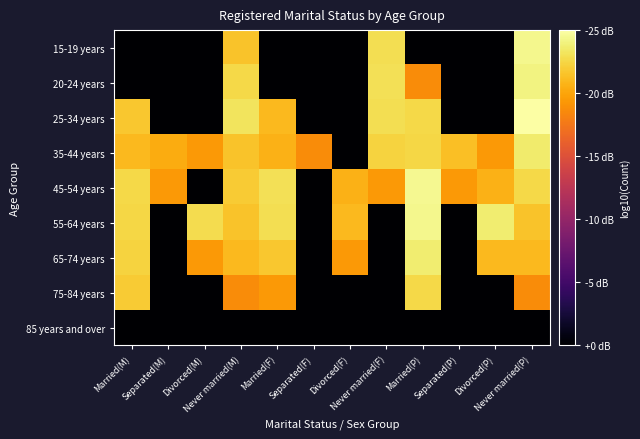

Reading right to left, extract all data points from this chart.

15-19 years: Never married(P)=1.5	Divorced(P)=-3.0	Separated(P)=-3.0	Married(P)=-3.0	Never married(F)=1.3	Divorced(F)=-3.0	Separated(F)=-3.0	Married(F)=-3.0	Never married(M)=1.0	Divorced(M)=-3.0	Separated(M)=-3.0	Married(M)=-3.0
20-24 years: Never married(P)=1.5	Divorced(P)=-3.0	Separated(P)=-3.0	Married(P)=0.5	Never married(F)=1.3	Divorced(F)=-3.0	Separated(F)=-3.0	Married(F)=-3.0	Never married(M)=1.2	Divorced(M)=-3.0	Separated(M)=-3.0	Married(M)=-3.0
25-34 years: Never married(P)=1.6	Divorced(P)=-3.0	Separated(P)=-3.0	Married(P)=1.2	Never married(F)=1.3	Divorced(F)=-3.0	Separated(F)=-3.0	Married(F)=0.9	Never married(M)=1.3	Divorced(M)=-3.0	Separated(M)=-3.0	Married(M)=1.0
35-44 years: Never married(P)=1.4	Divorced(P)=0.6	Separated(P)=1.0	Married(P)=1.2	Never married(F)=1.1	Divorced(F)=-3.0	Separated(F)=0.5	Married(F)=0.8	Never married(M)=1.0	Divorced(M)=0.6	Separated(M)=0.8	Married(M)=0.9
45-54 years: Never married(P)=1.2	Divorced(P)=0.8	Separated(P)=0.6	Married(P)=1.5	Never married(F)=0.6	Divorced(F)=0.8	Separated(F)=-3.0	Married(F)=1.3	Never married(M)=1.1	Divorced(M)=-3.0	Separated(M)=0.6	Married(M)=1.2
55-64 years: Never married(P)=1.0	Divorced(P)=1.4	Separated(P)=-3.0	Married(P)=1.5	Never married(F)=-3.0	Divorced(F)=0.9	Separated(F)=-3.0	Married(F)=1.3	Never married(M)=1.0	Divorced(M)=1.2	Separated(M)=-3.0	Married(M)=1.2
65-74 years: Never married(P)=0.9	Divorced(P)=0.9	Separated(P)=-3.0	Married(P)=1.4	Never married(F)=-3.0	Divorced(F)=0.6	Separated(F)=-3.0	Married(F)=1.0	Never married(M)=0.9	Divorced(M)=0.6	Separated(M)=-3.0	Married(M)=1.1
75-84 years: Never married(P)=0.5	Divorced(P)=-3.0	Separated(P)=-3.0	Married(P)=1.2	Never married(F)=-3.0	Divorced(F)=-3.0	Separated(F)=-3.0	Married(F)=0.6	Never married(M)=0.5	Divorced(M)=-3.0	Separated(M)=-3.0	Married(M)=1.1
85 years and over: Never married(P)=-3.0	Divorced(P)=-3.0	Separated(P)=-3.0	Married(P)=-3.0	Never married(F)=-3.0	Divorced(F)=-3.0	Separated(F)=-3.0	Married(F)=-3.0	Never married(M)=-3.0	Divorced(M)=-3.0	Separated(M)=-3.0	Married(M)=-3.0